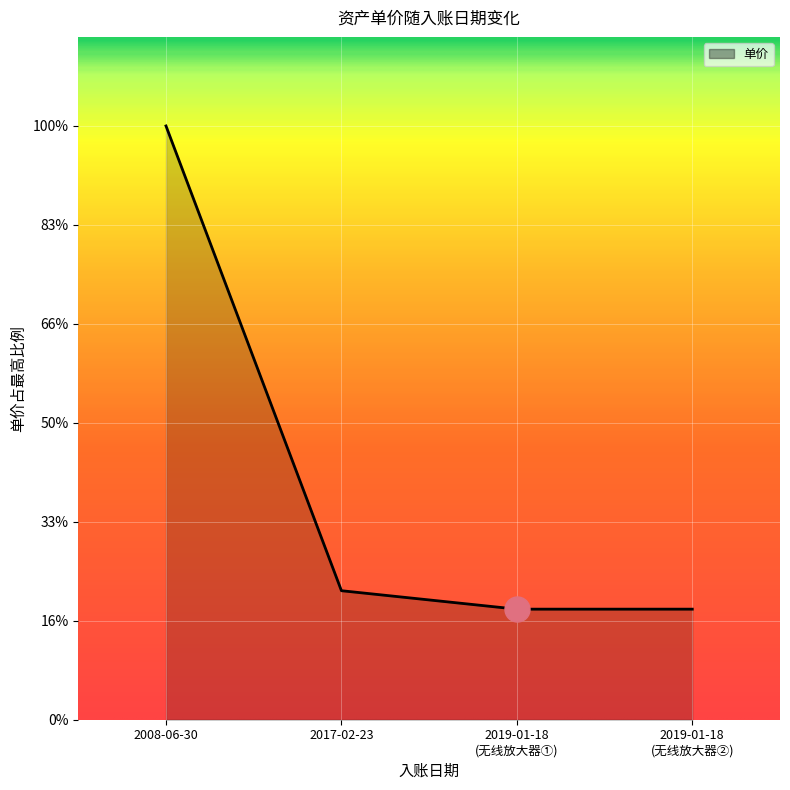

Is this an area chart (filled region under the line)?

Yes